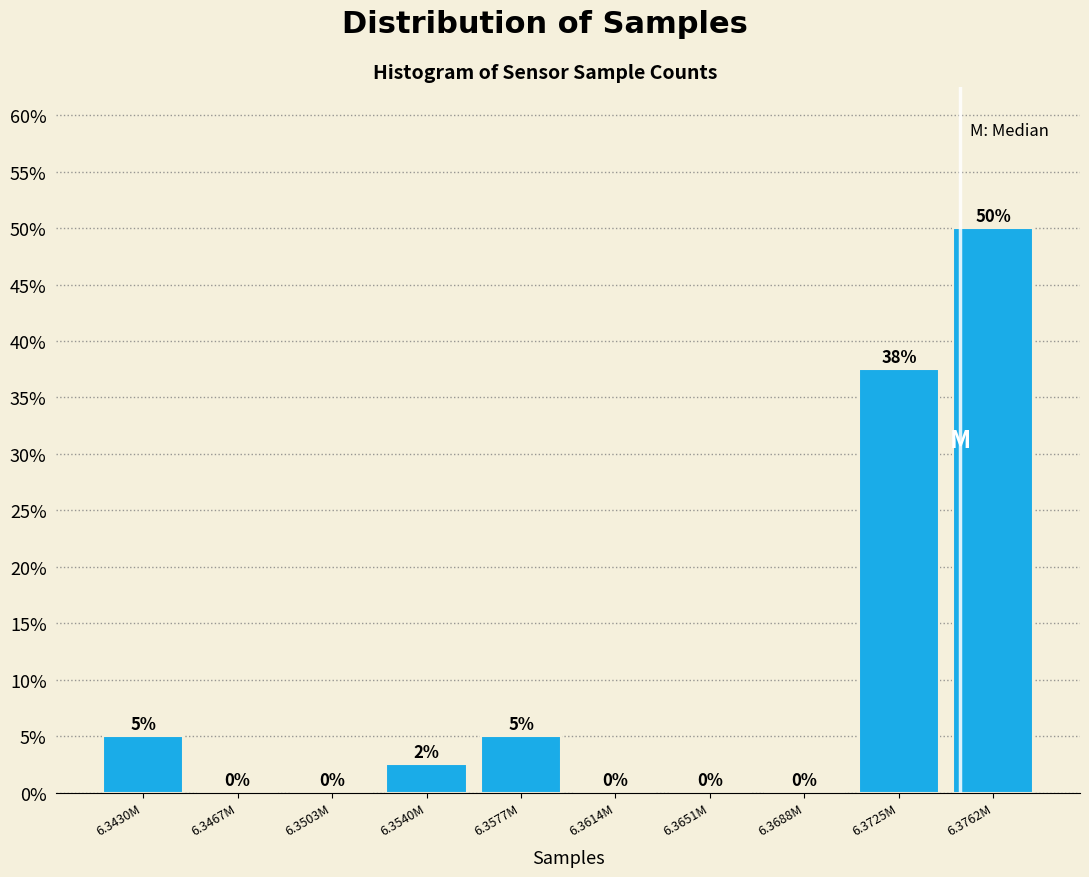

Which category has the highest value across all series?

6.3762M